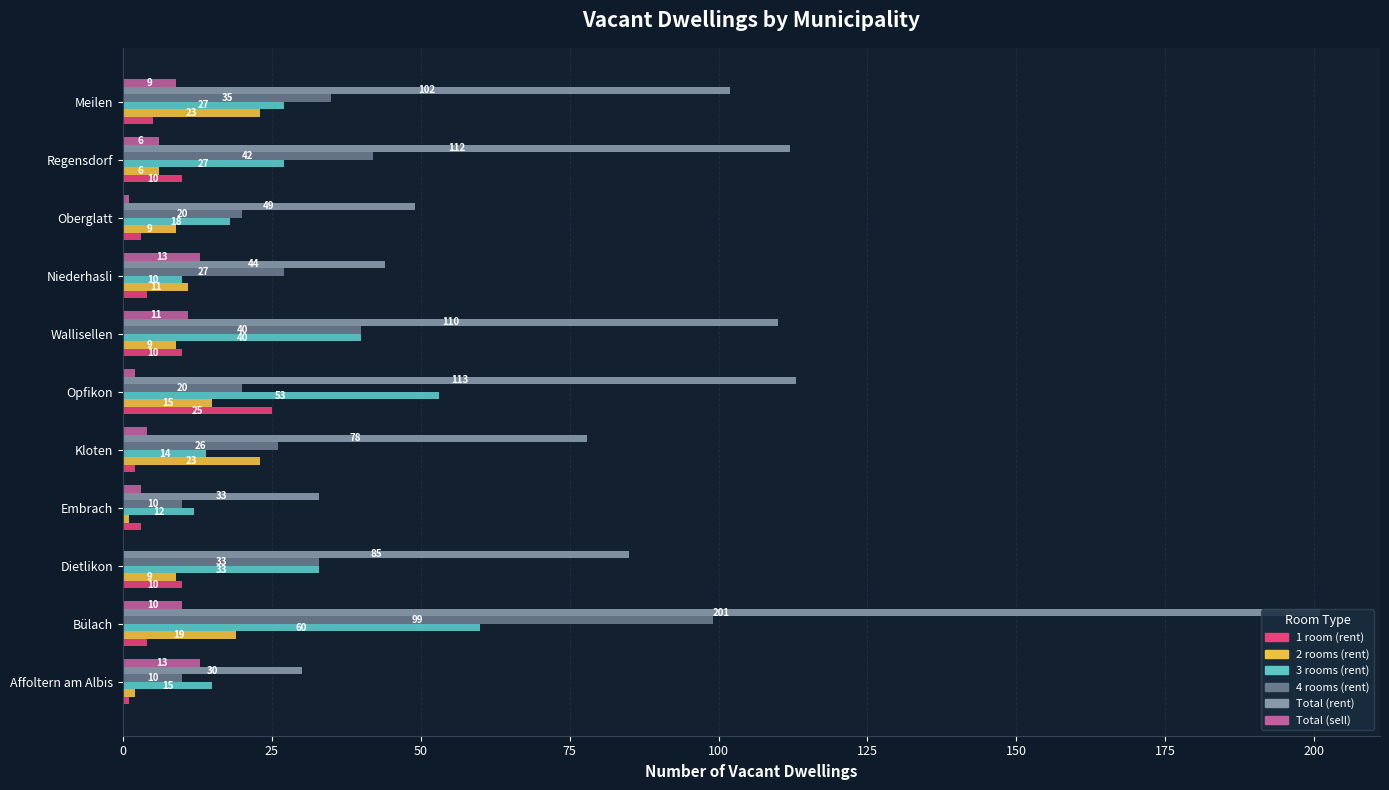

What are all the series names shown in the legend?

1 room (rent), 2 rooms (rent), 3 rooms (rent), 4 rooms (rent), Total (rent), Total (sell)